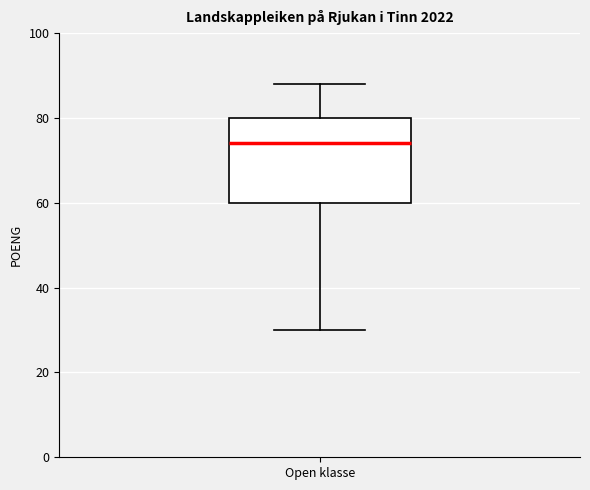

Where is the lower edge of the box for Open klasse on the y-axis? The values are not printed on the chart, so give them approximately, as read against the axis.

60